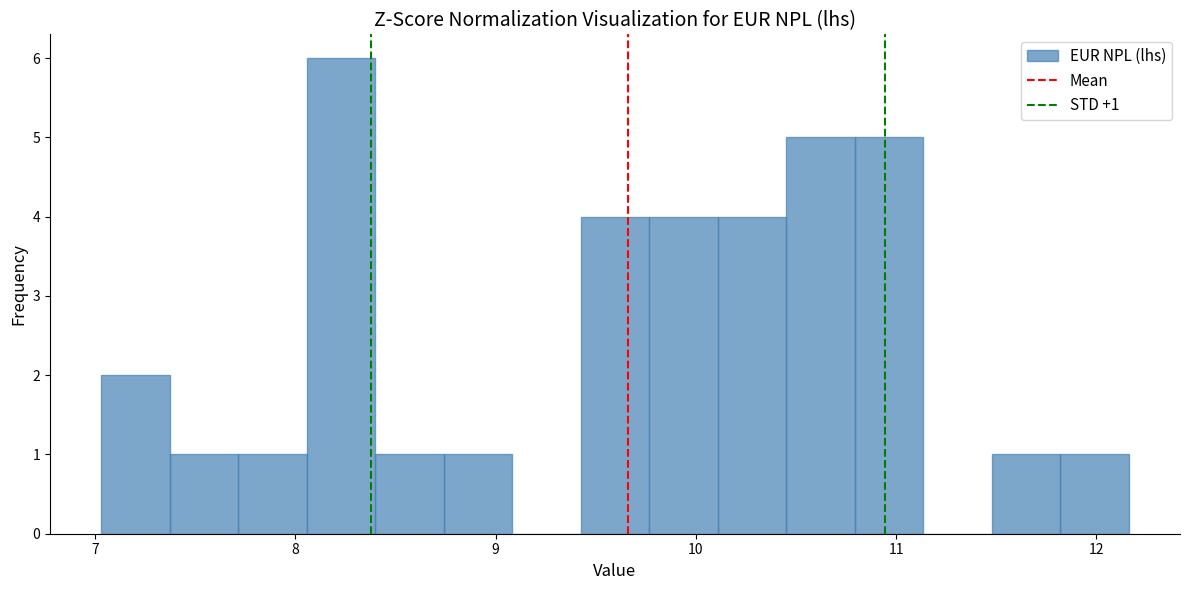

Around what value on the x-axis is the tallest bar? Give the approximate position of its centre, as read against the axis.

8.2